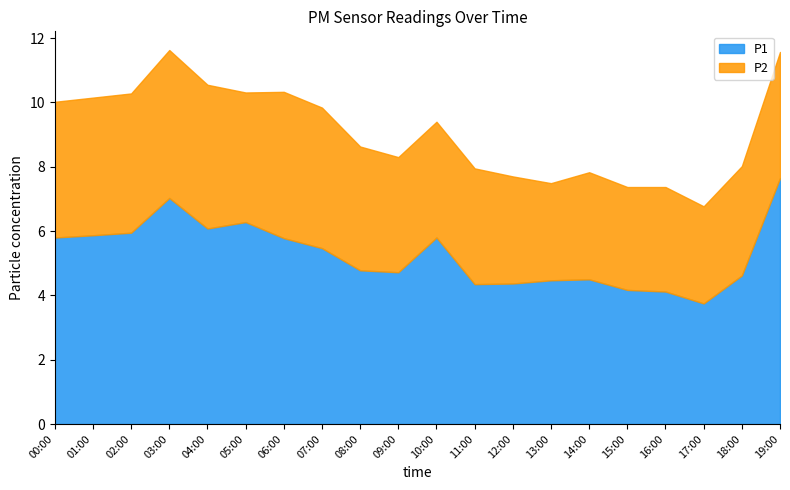

What is the label of the 20th point from the left?

19:00